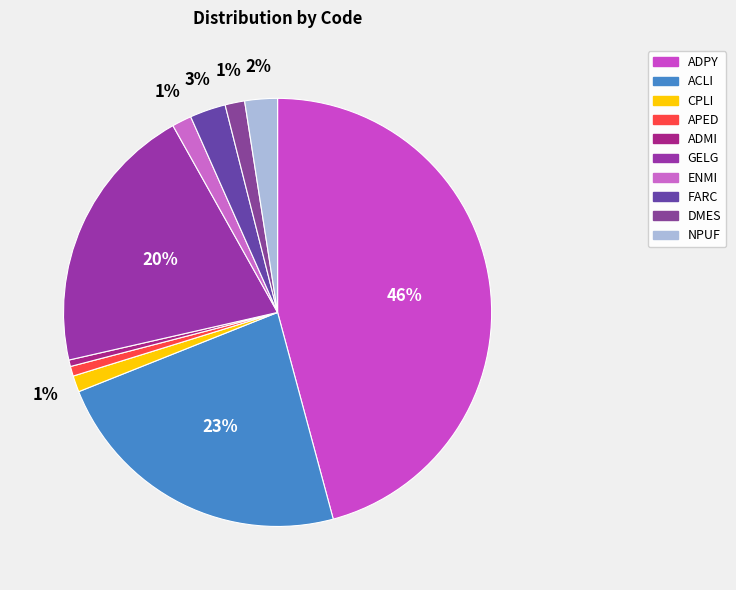

Count the number of slices in the pie.

10